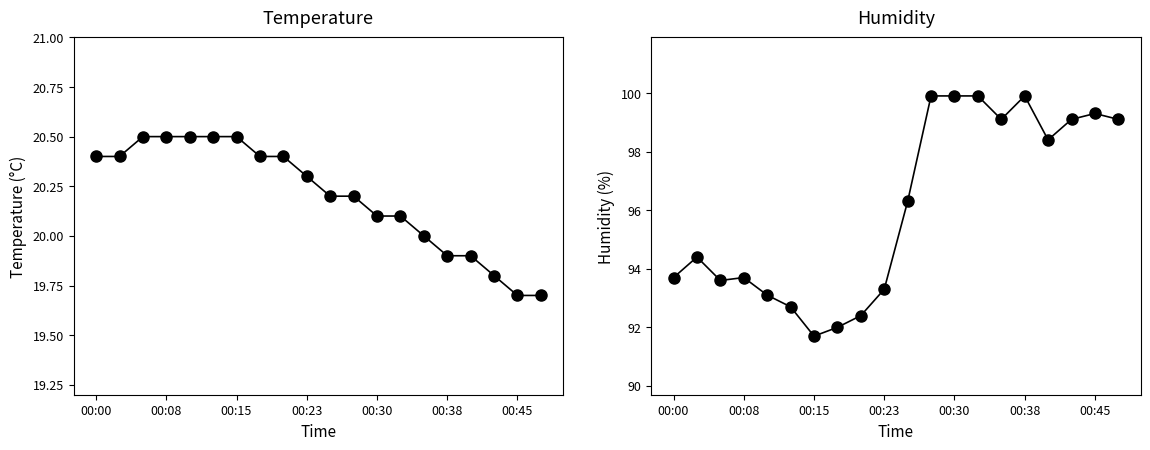

Between 00:30 and 16, which is larger?

00:30